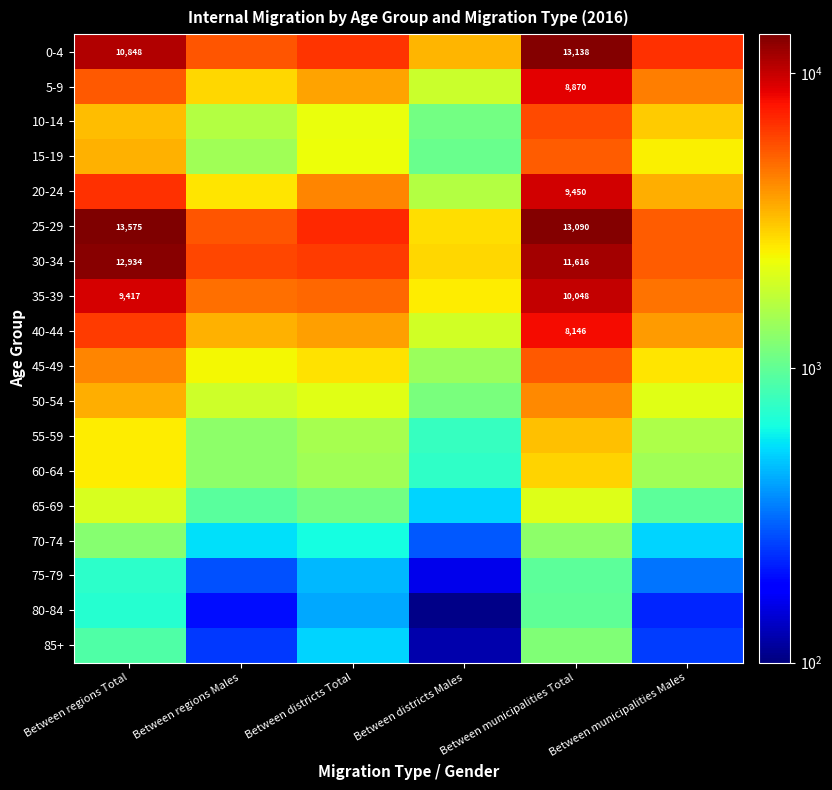

Rank the series by their maximum value, from highest to lowest.

25-29, 0-4, 30-34, 35-39, 20-24, 5-9, 40-44, 10-14, 45-49, 15-19, 50-54, 55-59, 60-64, 65-69, 70-74, 85+, 80-84, 75-79